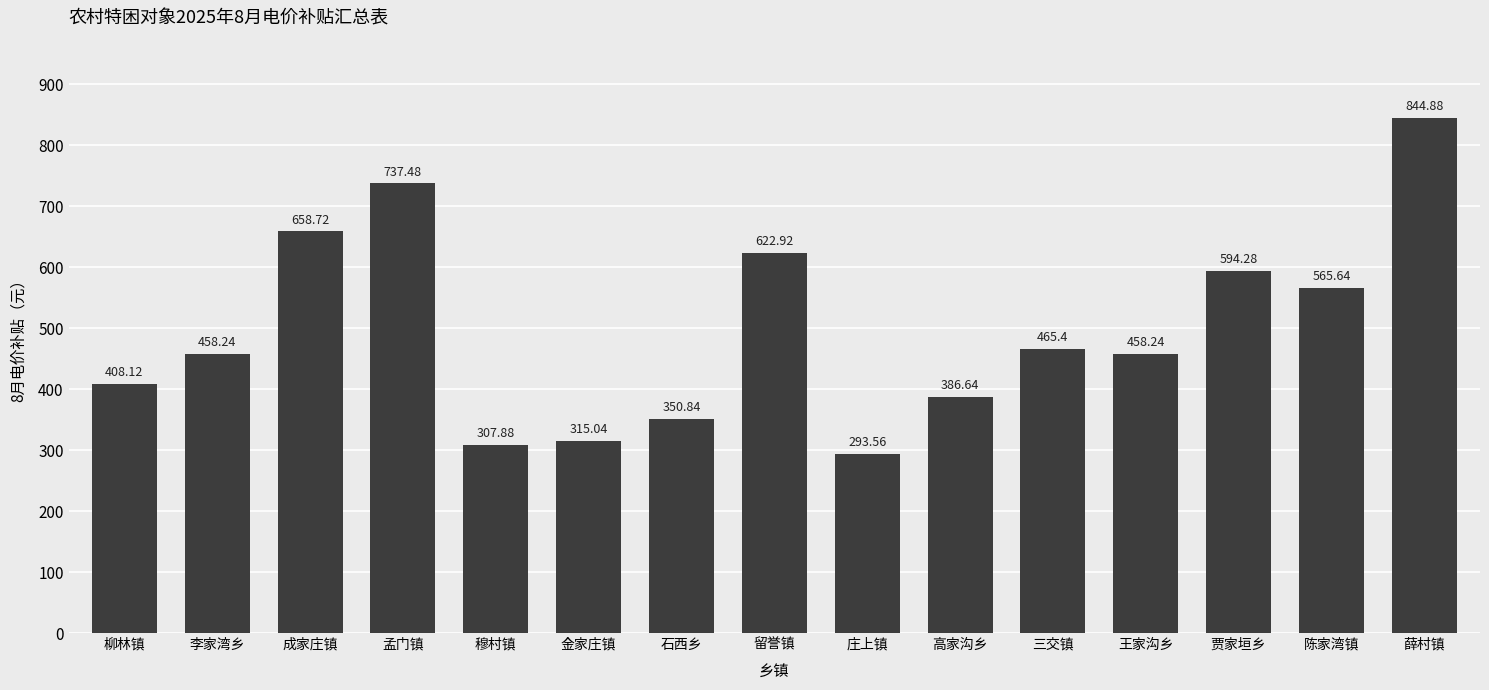

Count the number of values greater than 458.

9